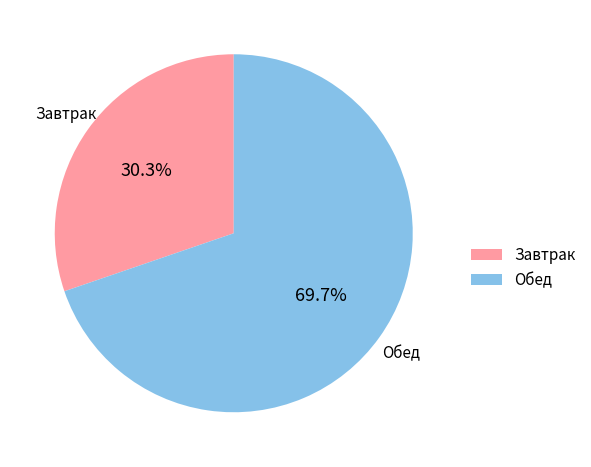

How much of the chart is everything except Обед?

30.3%